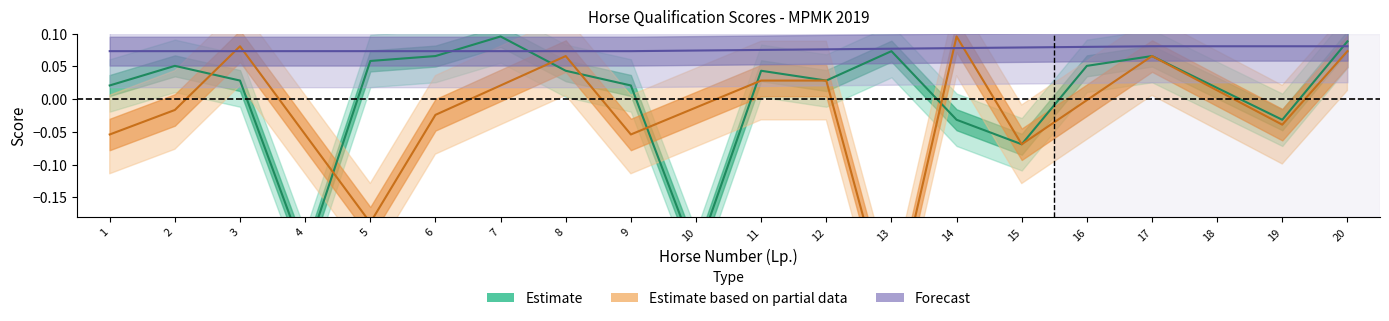

What is the maximum value shown in the chart?

0.1